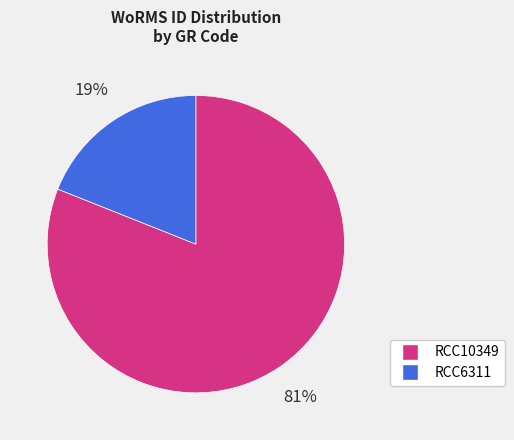

How many slices are in this pie chart?

2